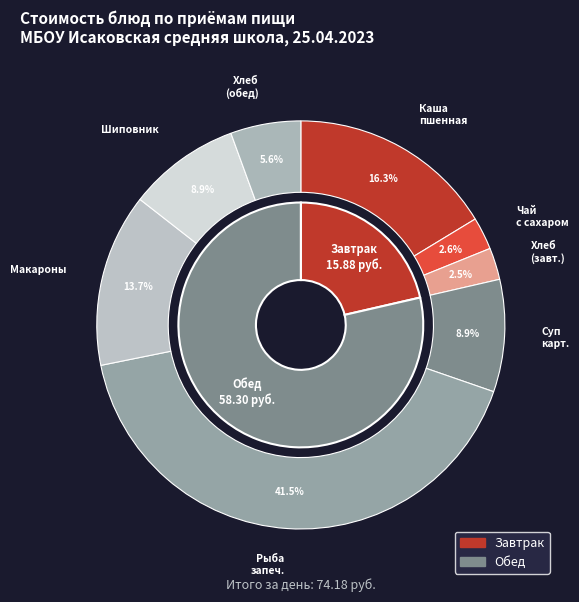

What percentage is the Рыба запеченная в яйце slice, to the nearest percent?

42%